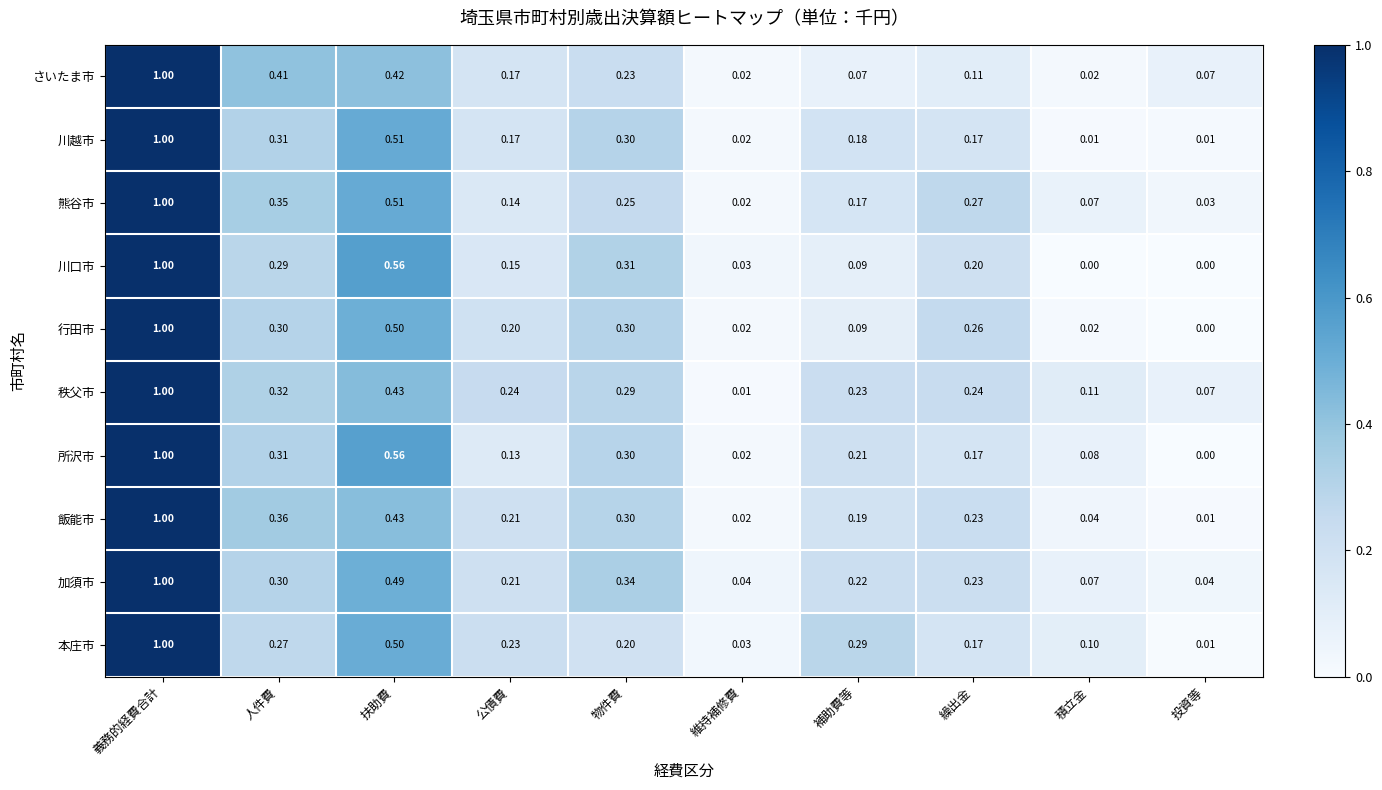

How many data points does each series have?

10